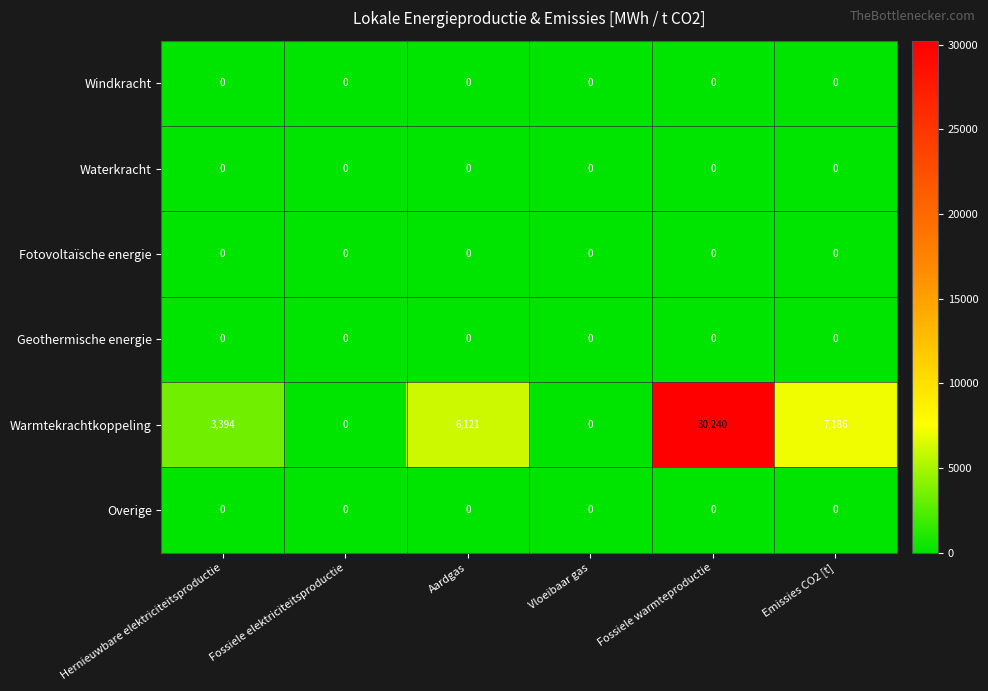

Where is Warmtekrachtkoppeling nearest to the value 15120?

Emissies CO2 [t]